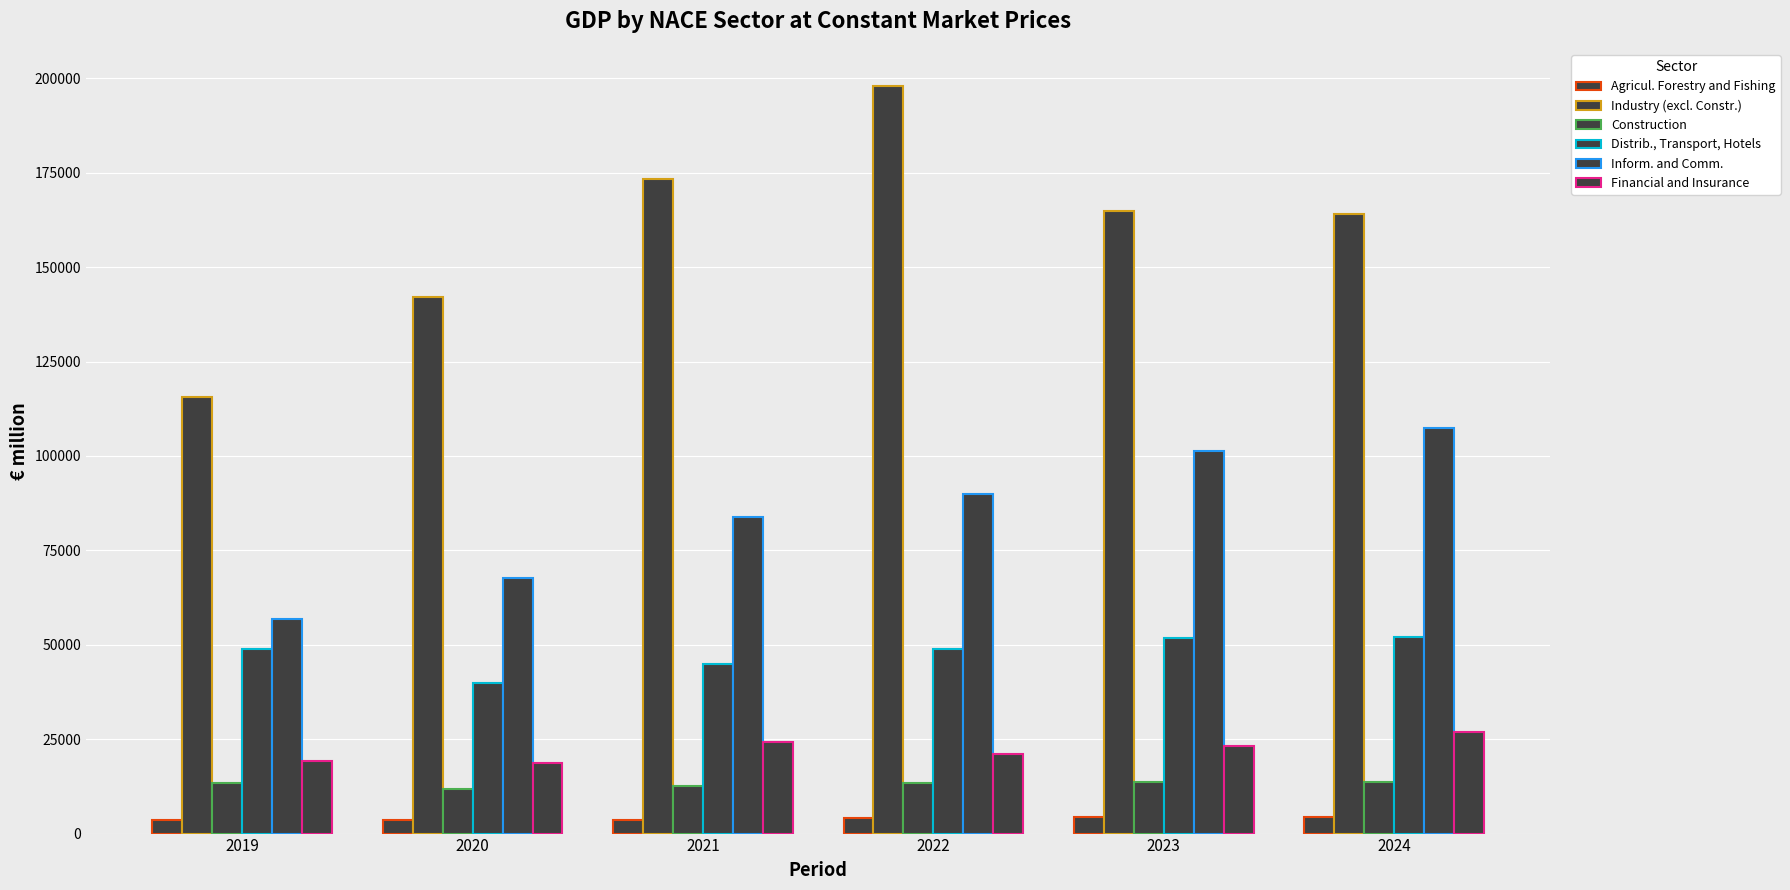

How many bars are there in total?

36